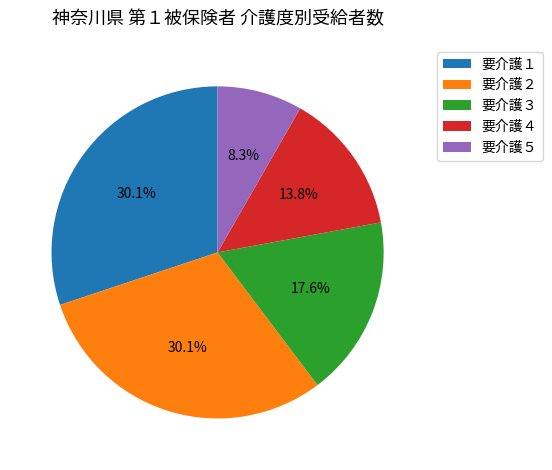

What is the smallest slice in the pie chart?

要介護５